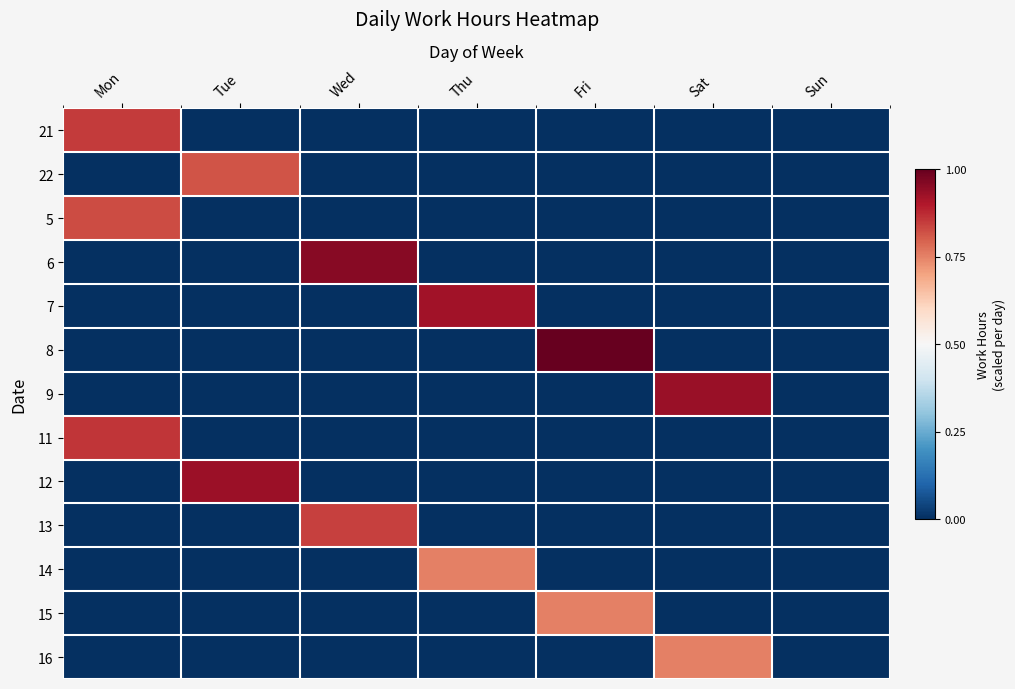

At which category is the sum across all series the highest?

Mon